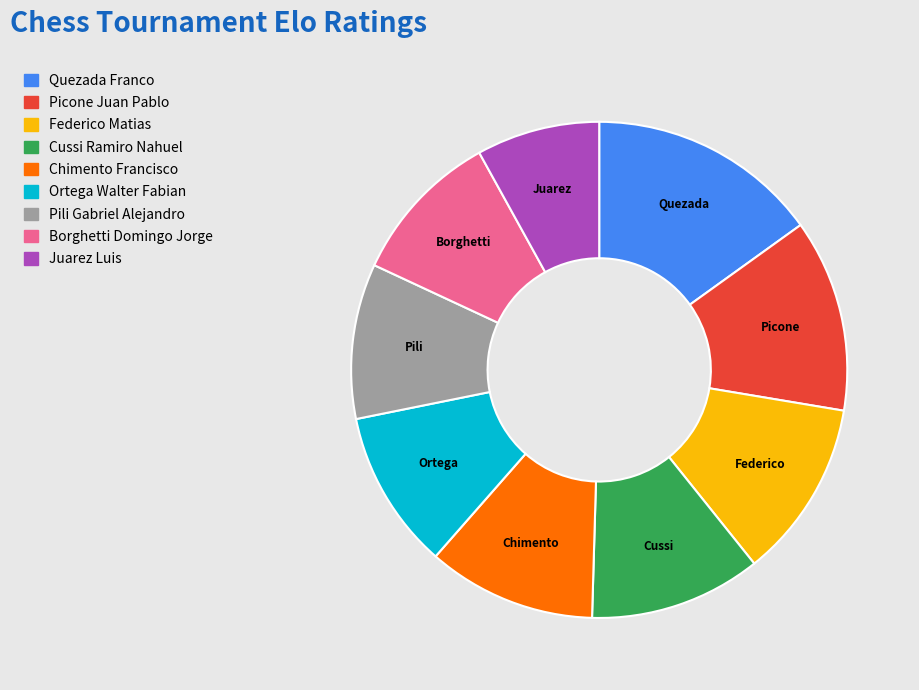

How many segments does this pie chart have?

9